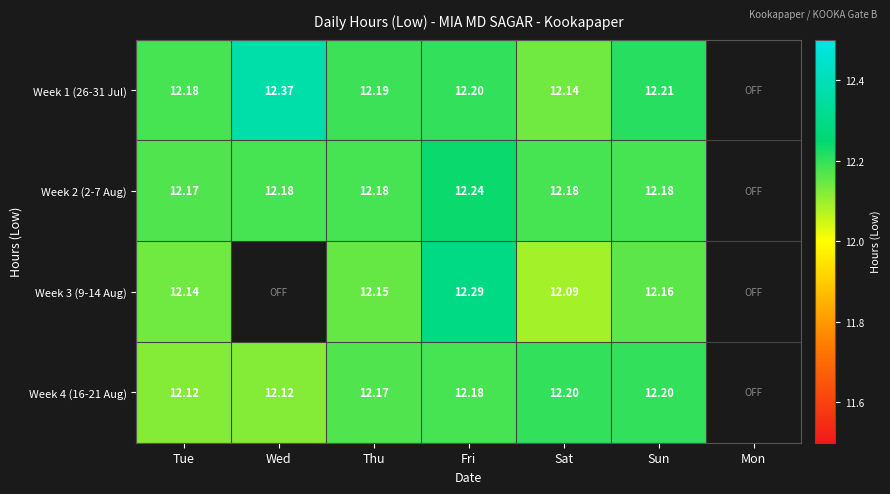

Is the value of Week 2 (2-7 Aug) at Fri greater than the value of Week 3 (9-14 Aug) at Sun?

Yes